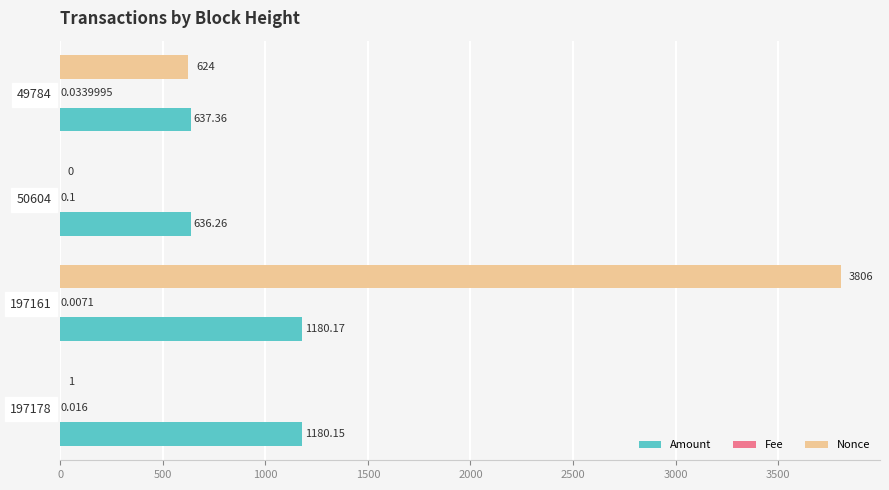

Which series changed the most between 50604 and 49784?

Nonce